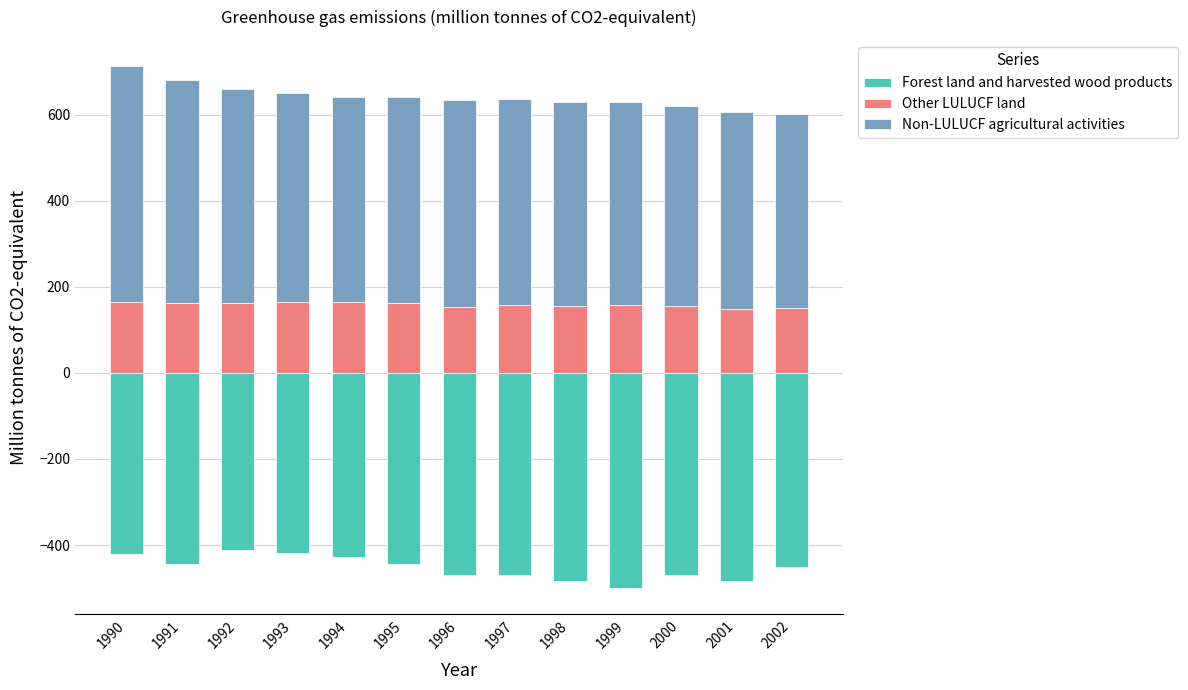

What is the value of the Forest land and harvested wood products bar at the 4th from the left?

-418.5